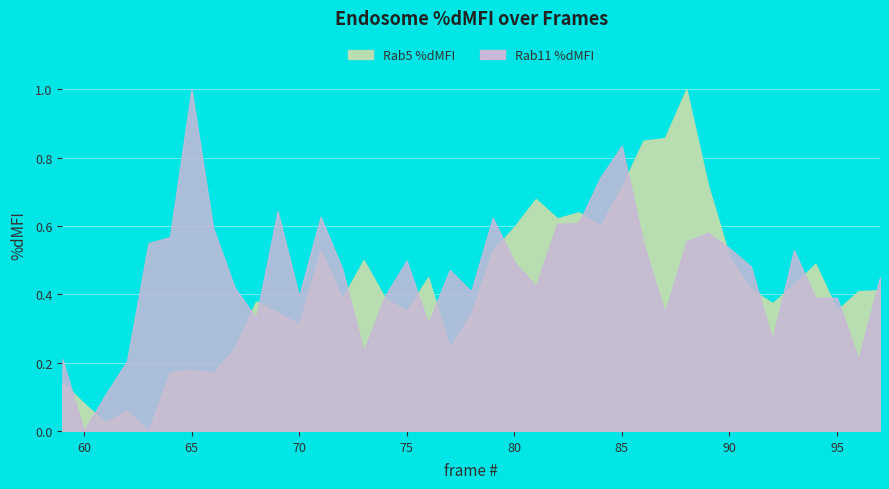

What are all the series names shown in the legend?

Rab5 %dMFI, Rab11 %dMFI